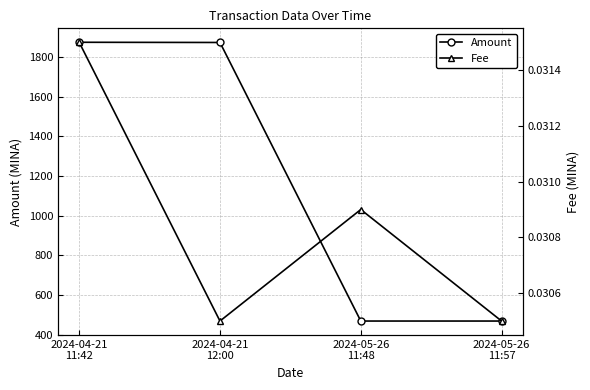

What are all the series names shown in the legend?

Amount, Fee